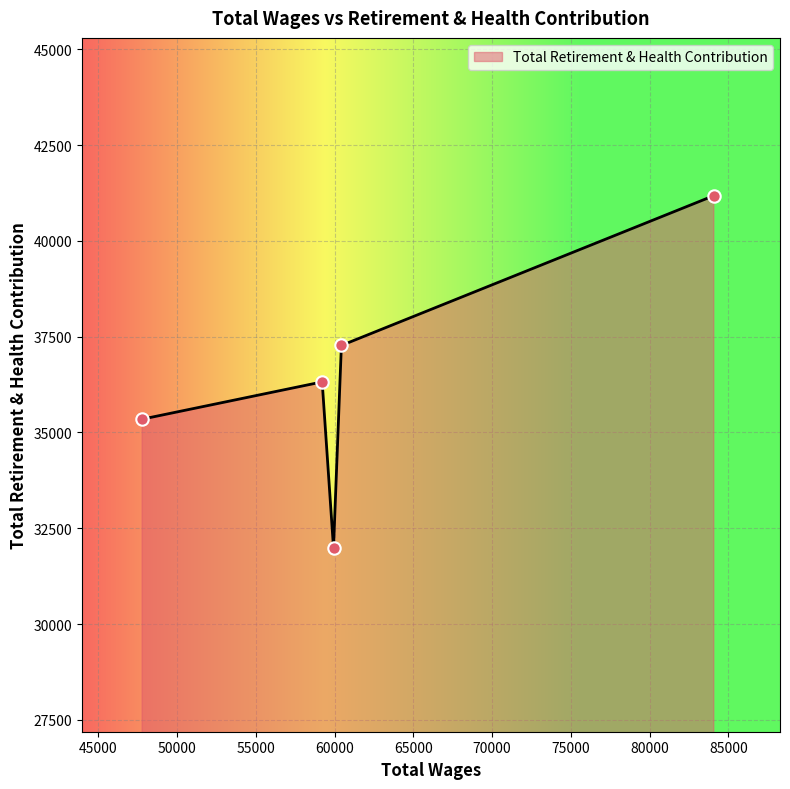

What is the smallest value displayed?

31988